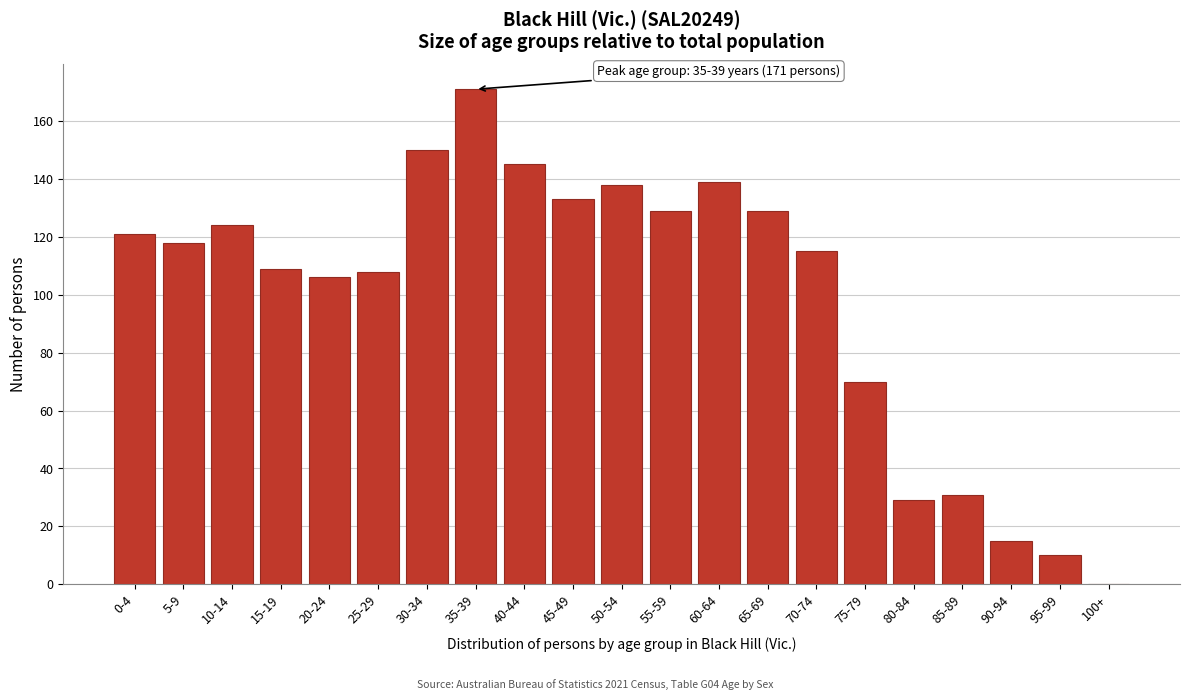

Reading left to right, extract all data points from this chart.

0-4=121	5-9=118	10-14=124	15-19=109	20-24=106	25-29=108	30-34=150	35-39=171	40-44=145	45-49=133	50-54=138	55-59=129	60-64=139	65-69=129	70-74=115	75-79=70	80-84=29	85-89=31	90-94=15	95-99=10	100+=0